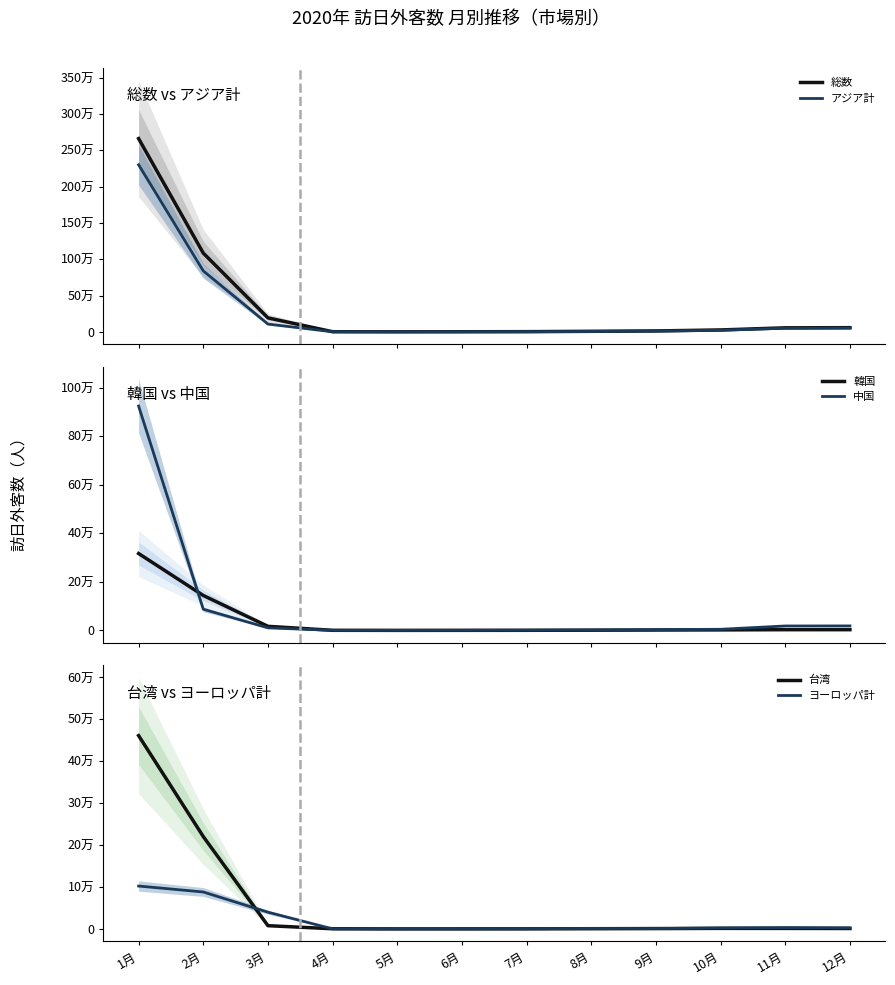

What is the difference between the second highest and second lowest values in the 台湾 series?

220375